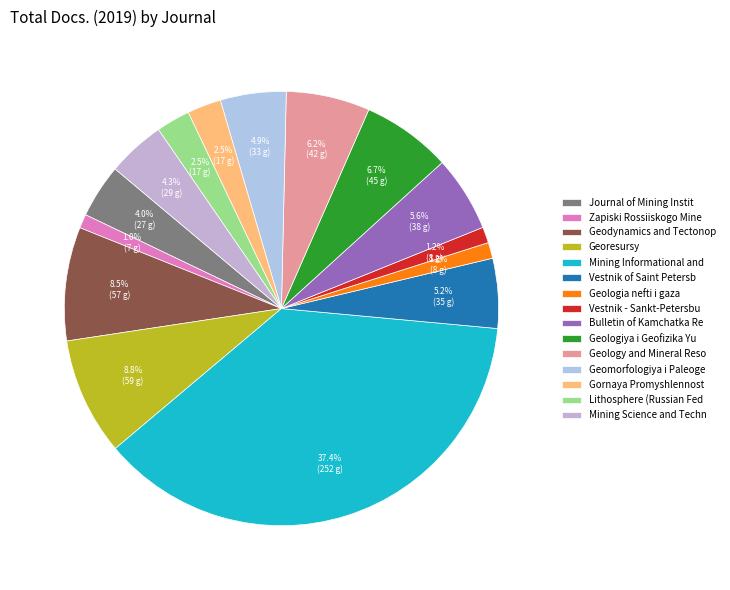

Rank the categories by value from lowest to highest.

Zapiski Rossiiskogo Mineralogicheskogo, Geologia nefti i gaza, Vestnik - Sankt-Petersburgskogo Universiteta, Gornaya Promyshlennost, Lithosphere (Russian Federation), Journal of Mining Institute, Mining Science and Technology, Geomorfologiya i Paleogeografiya, Vestnik of Saint Petersburg University, Bulletin of Kamchatka Regional Association, Geology and Mineral Resources of Siberia, Geologiya i Geofizika Yuga Rossii, Geodynamics and Tectonophysics, Georesursy, Mining Informational and Analytical Bulletin